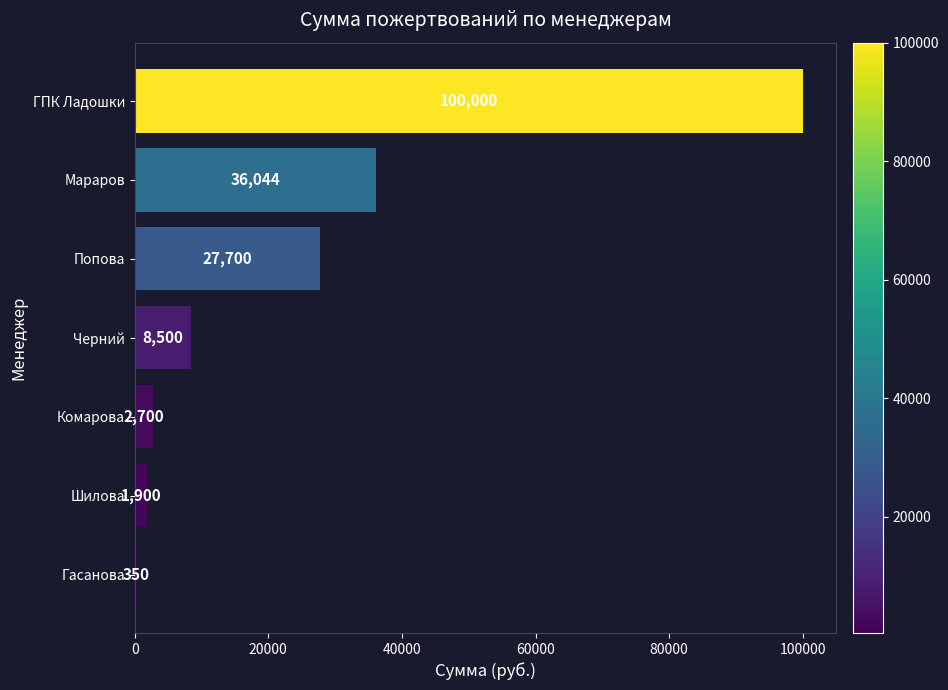

Rank the categories by value from highest to lowest.

ГПК Ладошки, Мараров, Попова, Черний, Комарова, Шилова, Гасанова